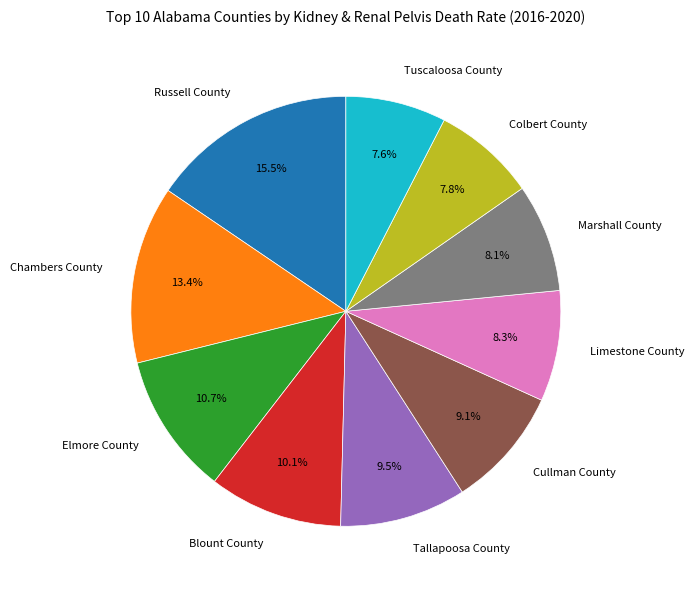

Is there any slice that represents more than half of the pie?

No